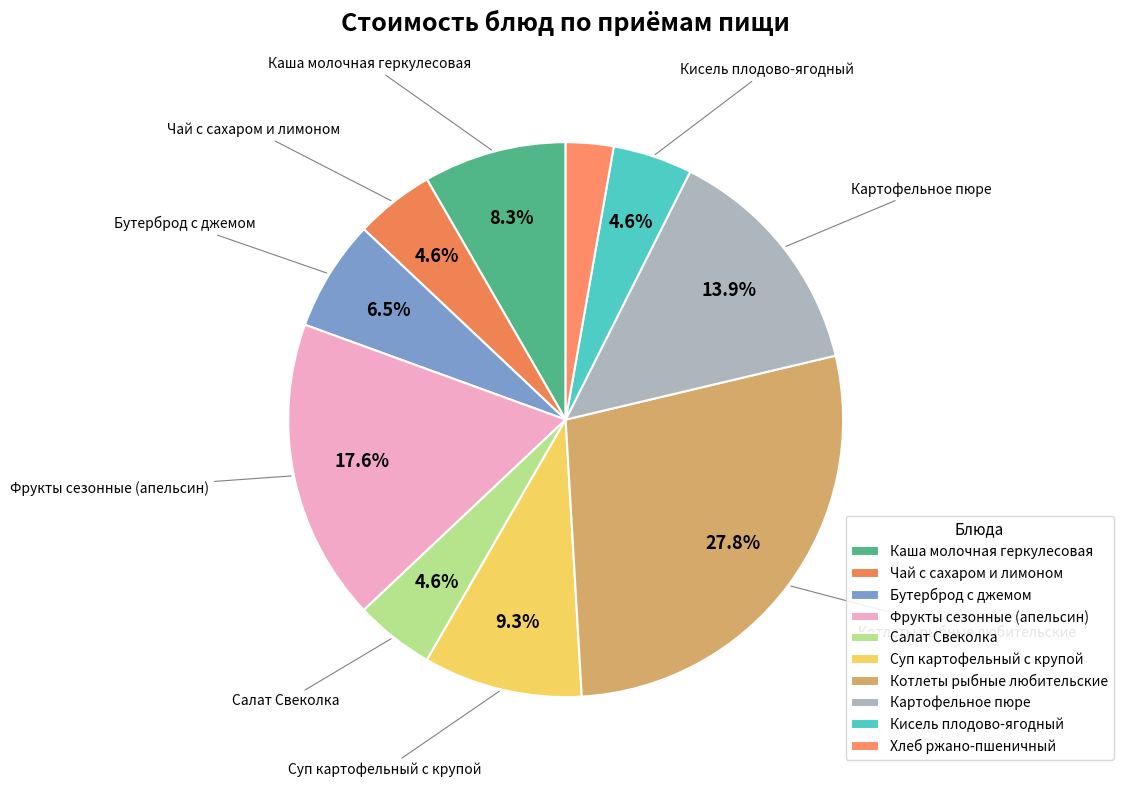

To the nearest percent, what portion does Котлеты рыбные любительские represent?

28%